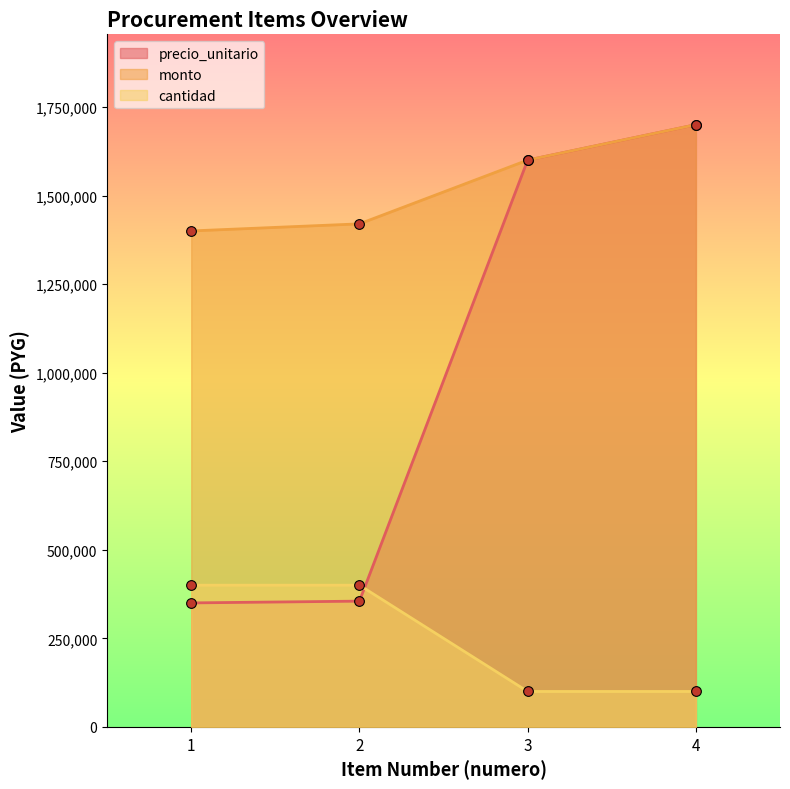

True or false: monto and precio_unitario intersect in this chart.

False